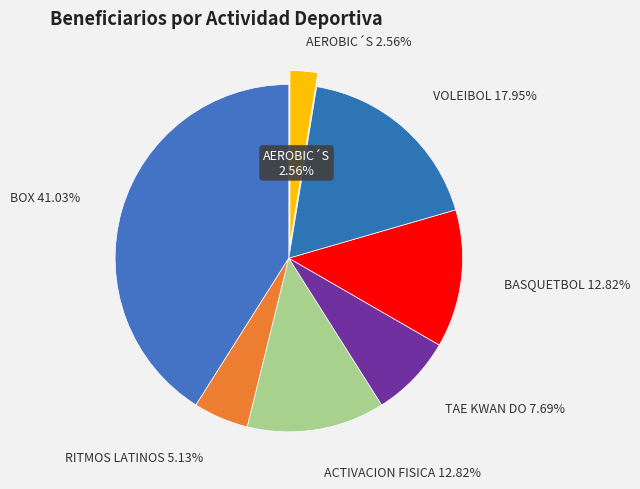

To the nearest percent, what is the average slice percentage?

14%